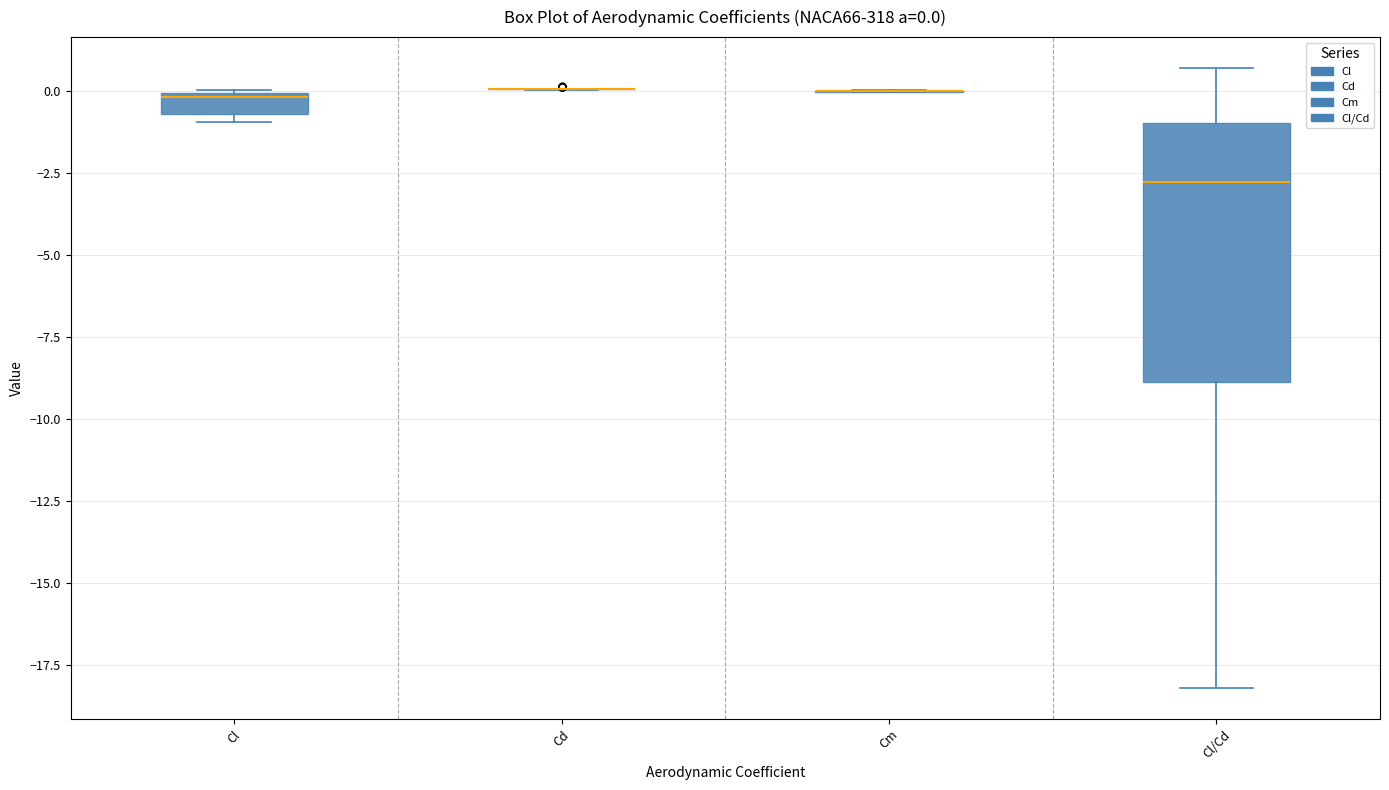

Which box is the tallest, from its lower edge to its upper edge?

Cl/Cd